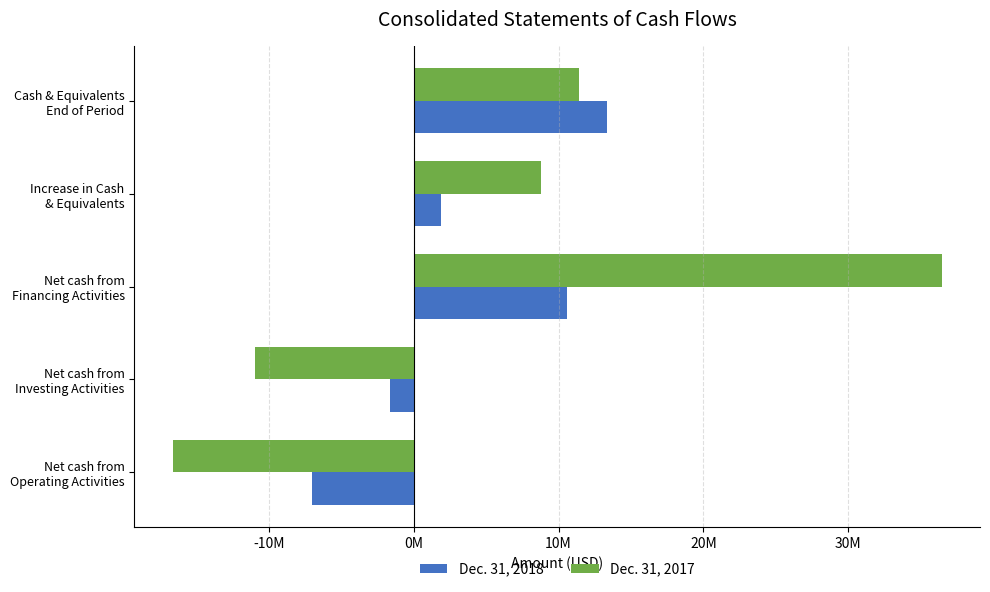

What are all the series names shown in the legend?

Dec. 31, 2018, Dec. 31, 2017